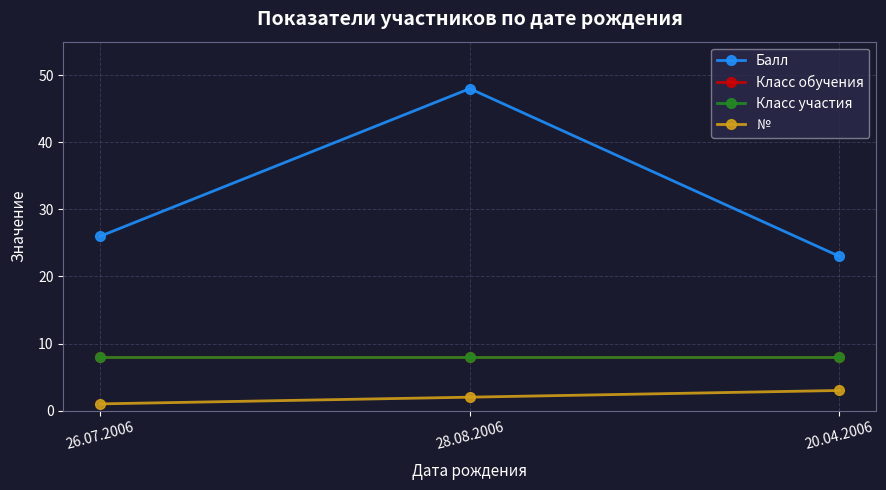

How many lines are shown in the chart?

4